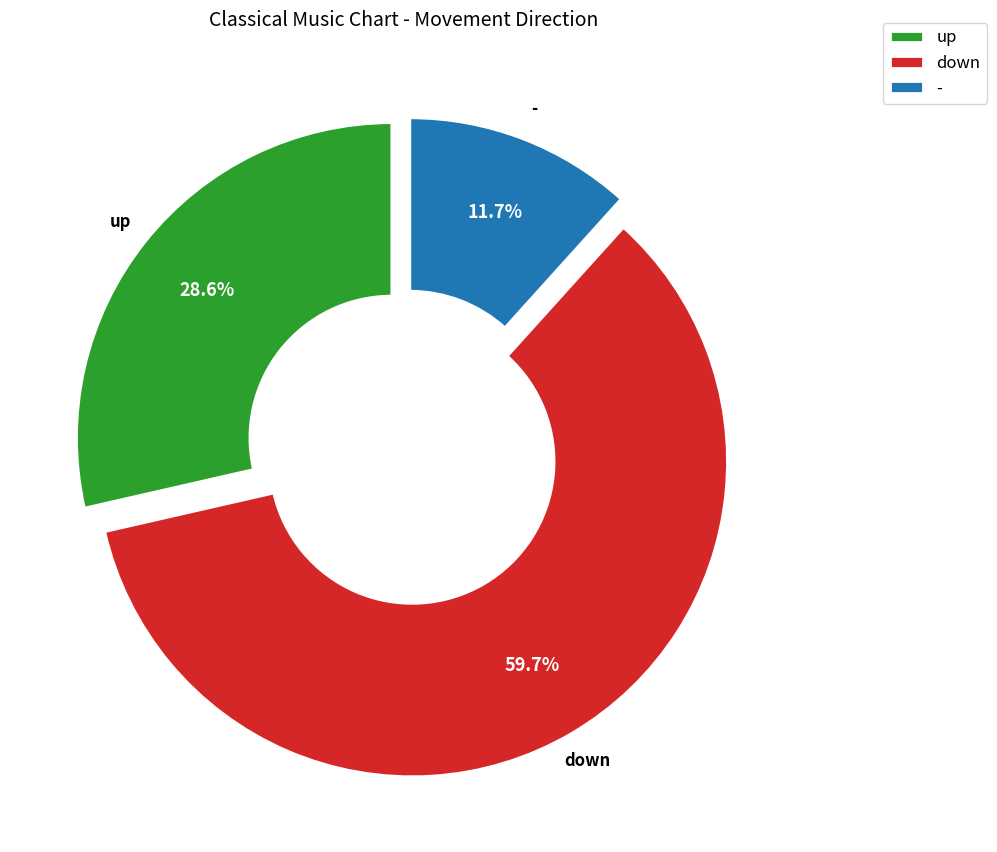

What is the largest slice in the pie chart?

down